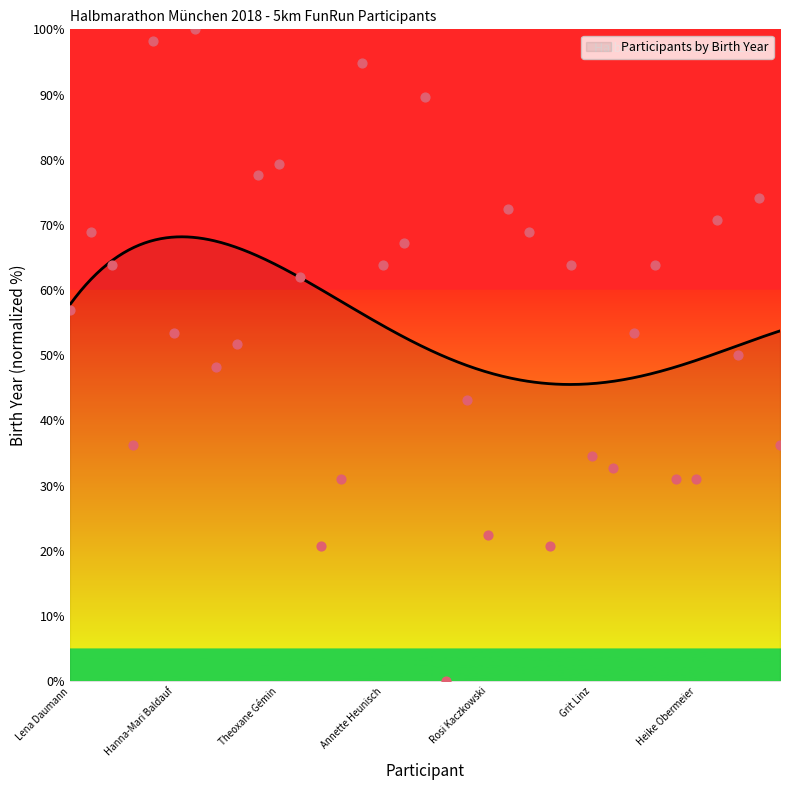

Which has a higher value, Ute Gillessen or Choonsun Koh?

Ute Gillessen